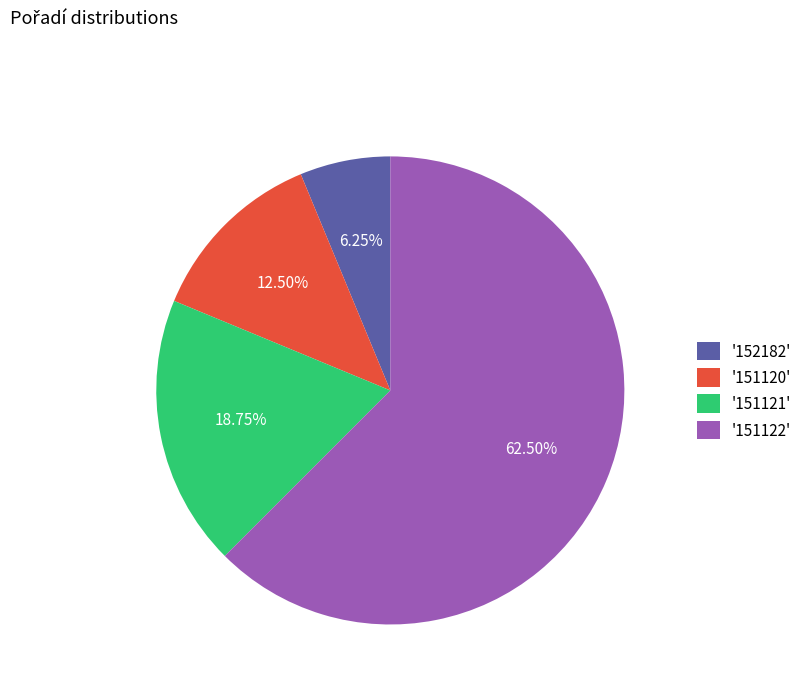

Rank the categories by value from highest to lowest.

'151122', '151121', '151120', '152182'